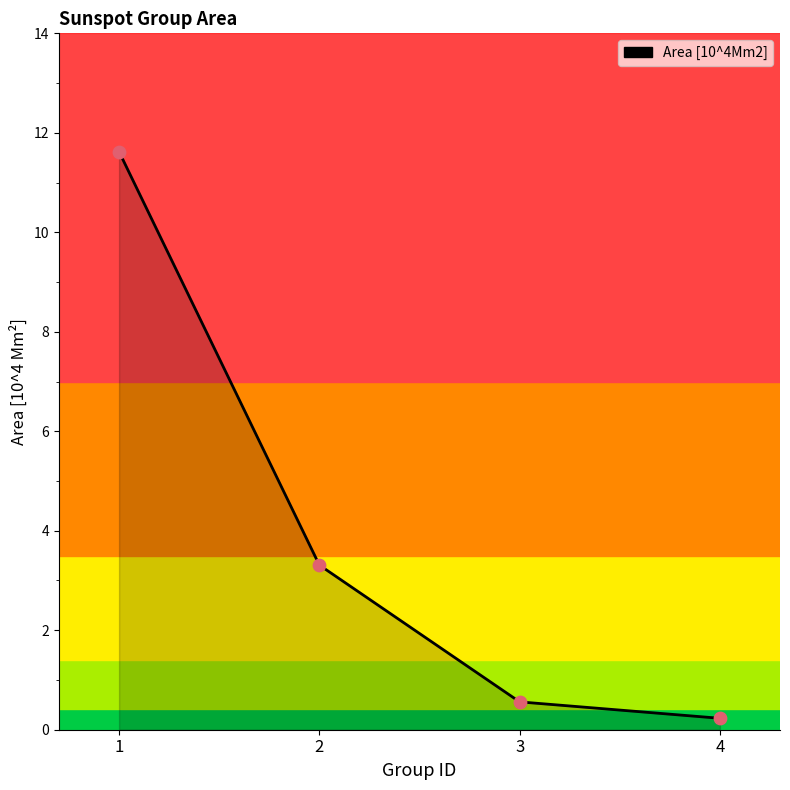

Which has a higher value, 1 or 2?

1